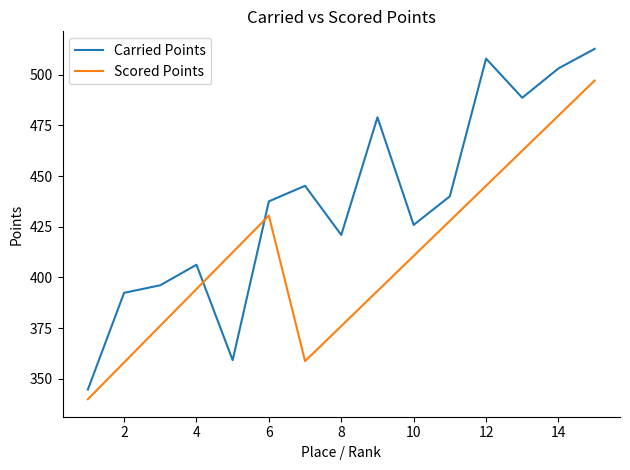

After their last crossing, which series has the higher values: Scored Points or Carried Points?

Carried Points